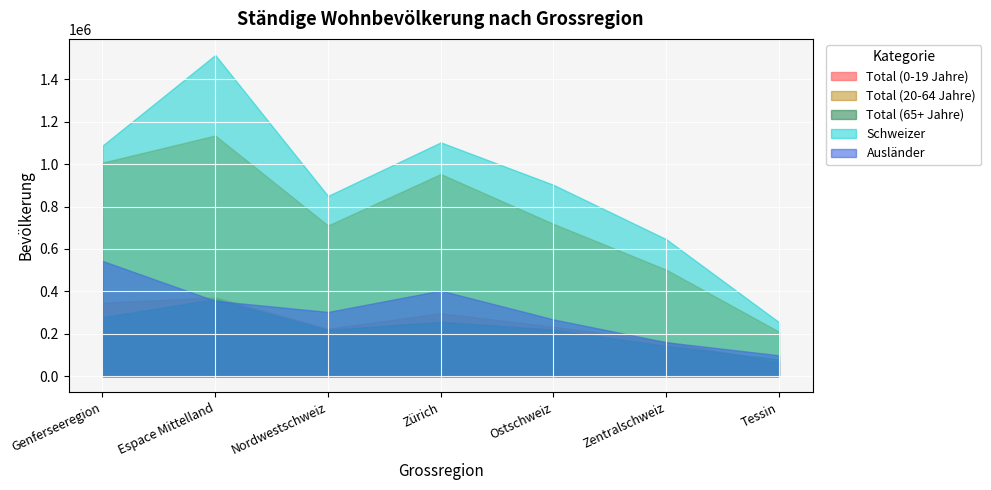

What is the difference between the maximum and minimum values in the Ausländer series?

445114